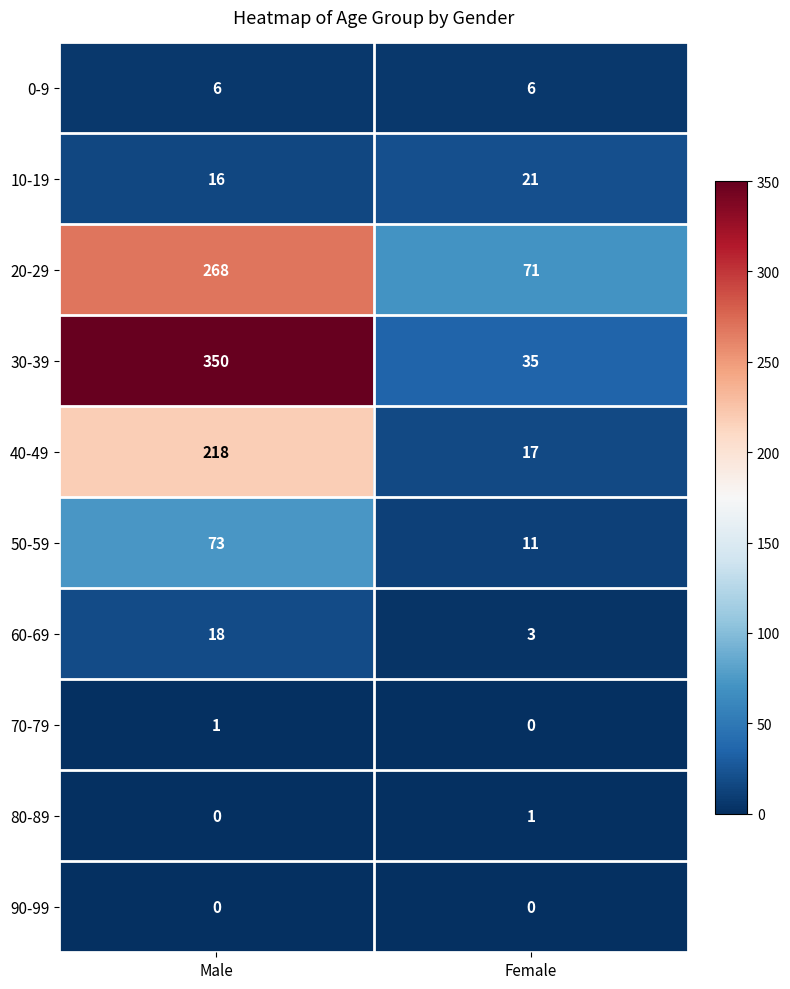

What is the sum of the 0-9 values at Female and Male?

12